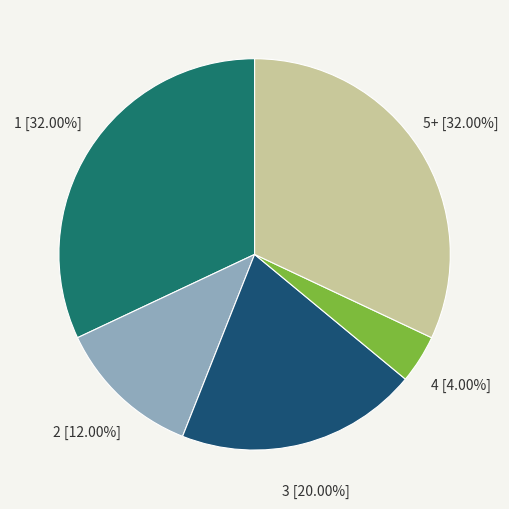

Does 3 represent more than half of the total?

No